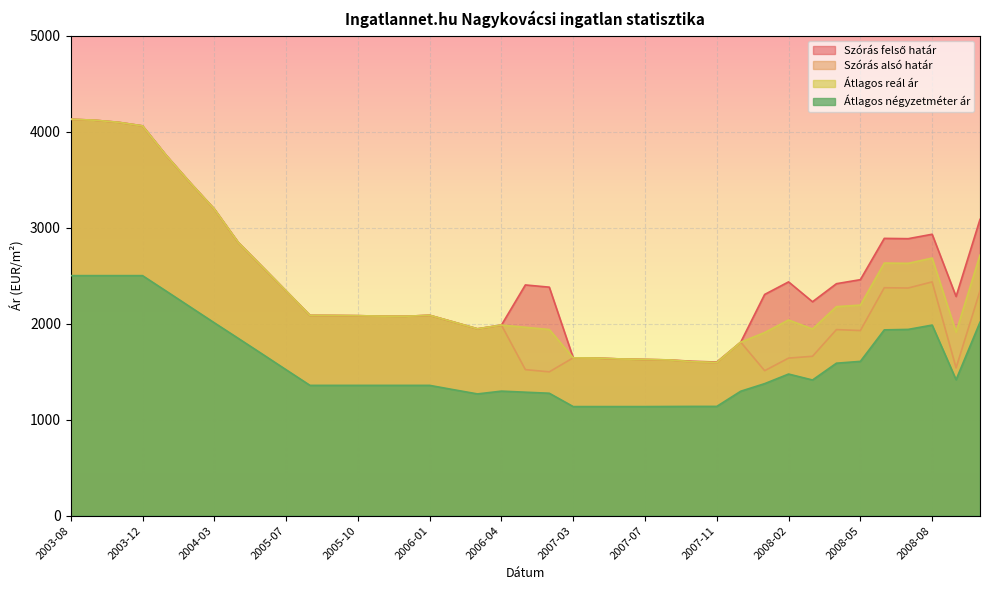

True or false: Átlagos négyzetméter ár and Szórás alsó határ cross at least once.

False